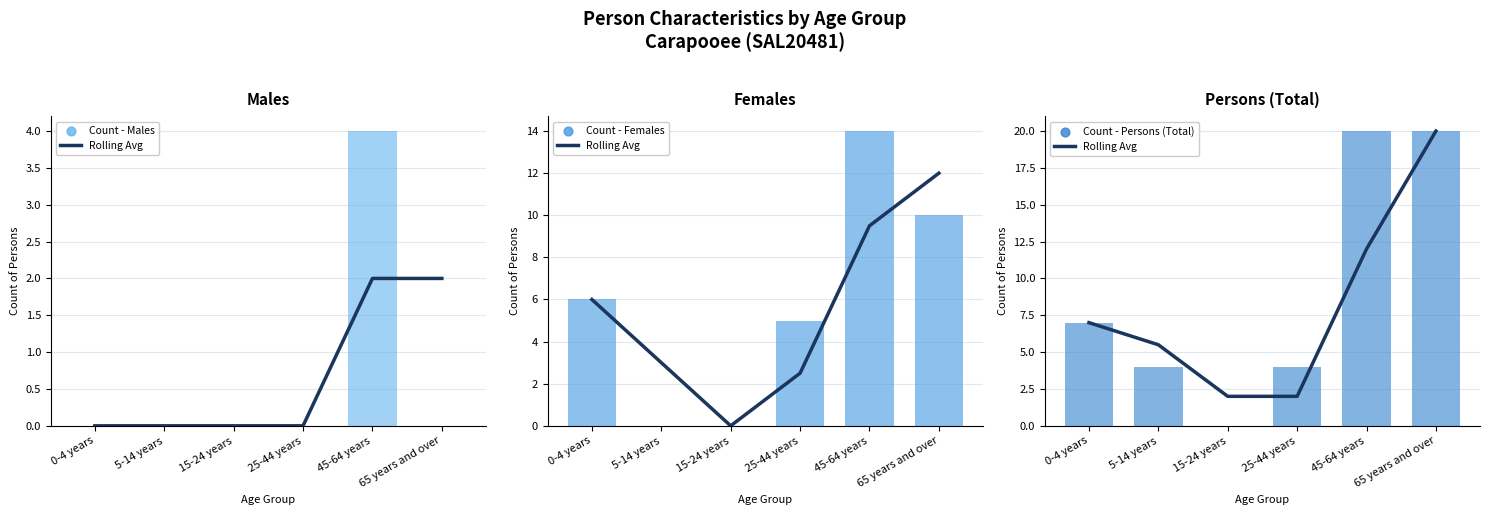

What is the total value across all series at 15-24 years?

2.0